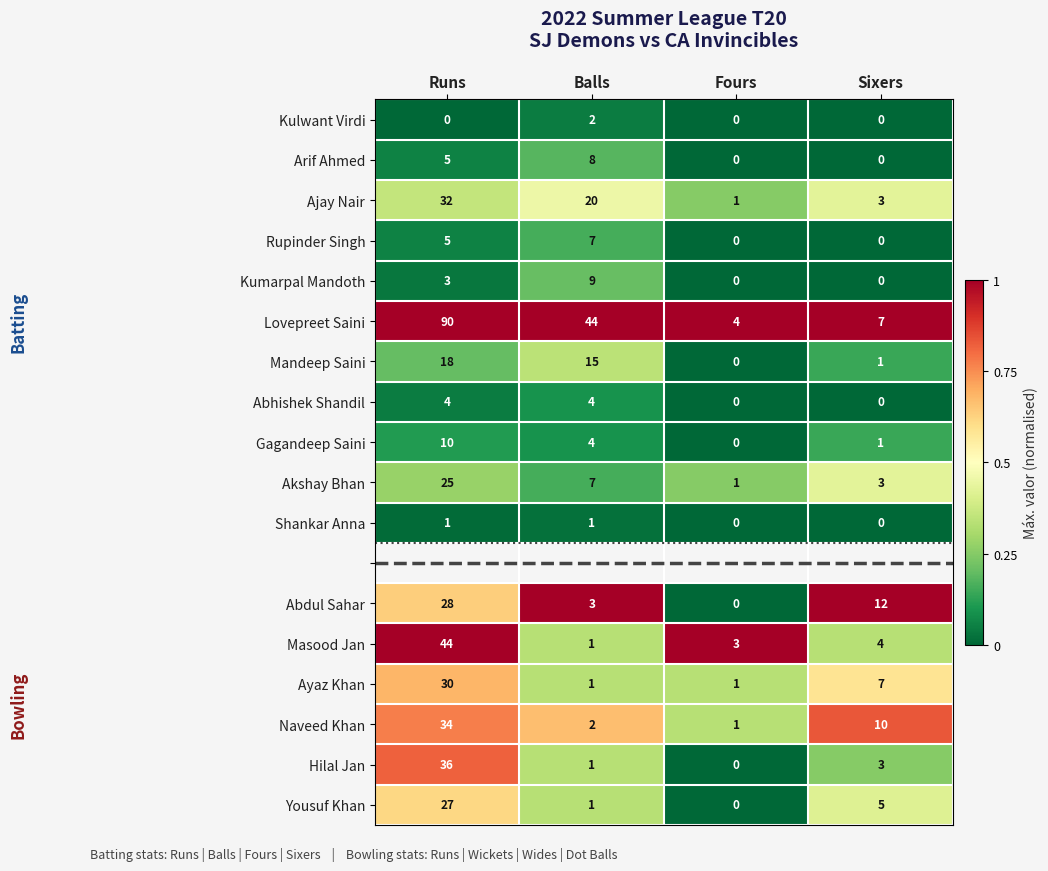

How many distinct data groups are displayed?

18